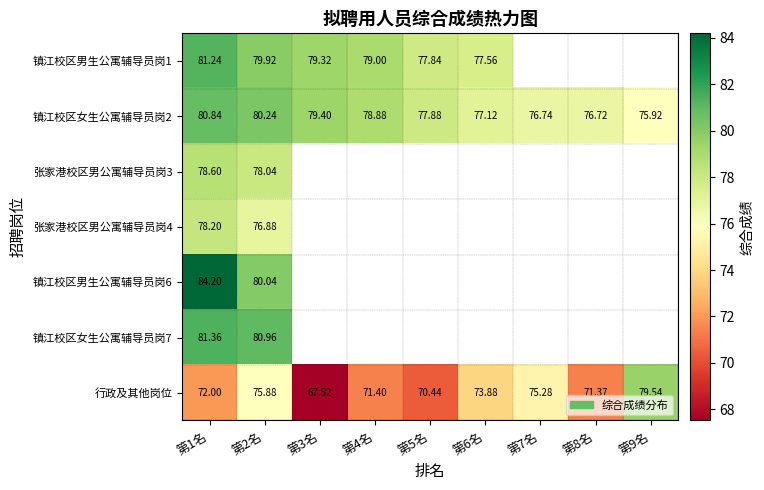

Is the value of 镇江校区男生公寓辅导员岗6 at 第1名 greater than the value of 镇江校区男生公寓辅导员岗1 at 第2名?

Yes